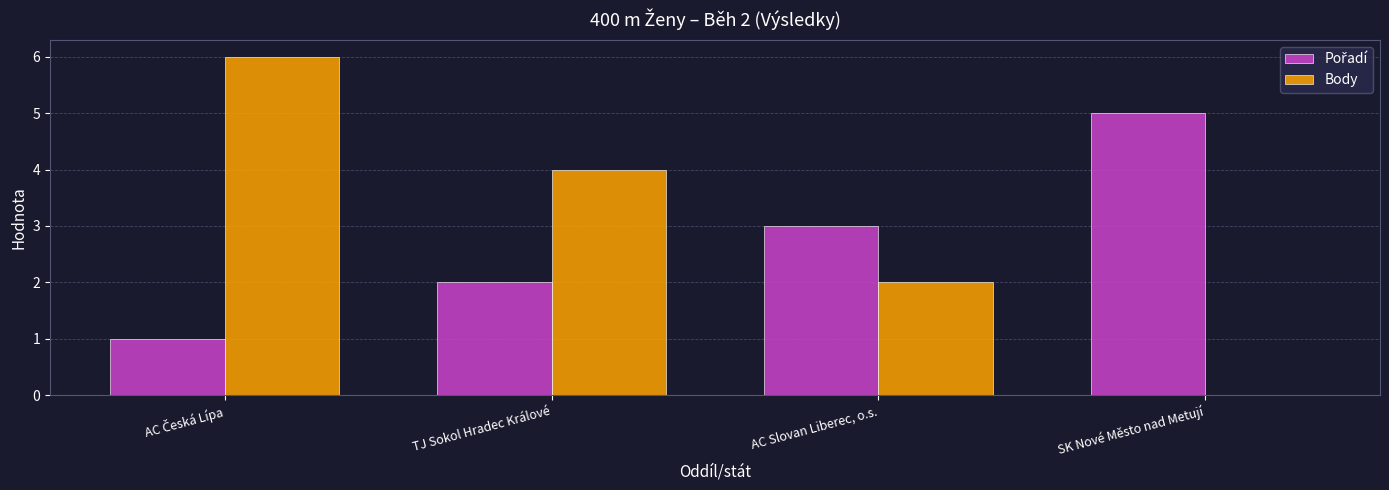

What is the maximum value shown in the chart?

6